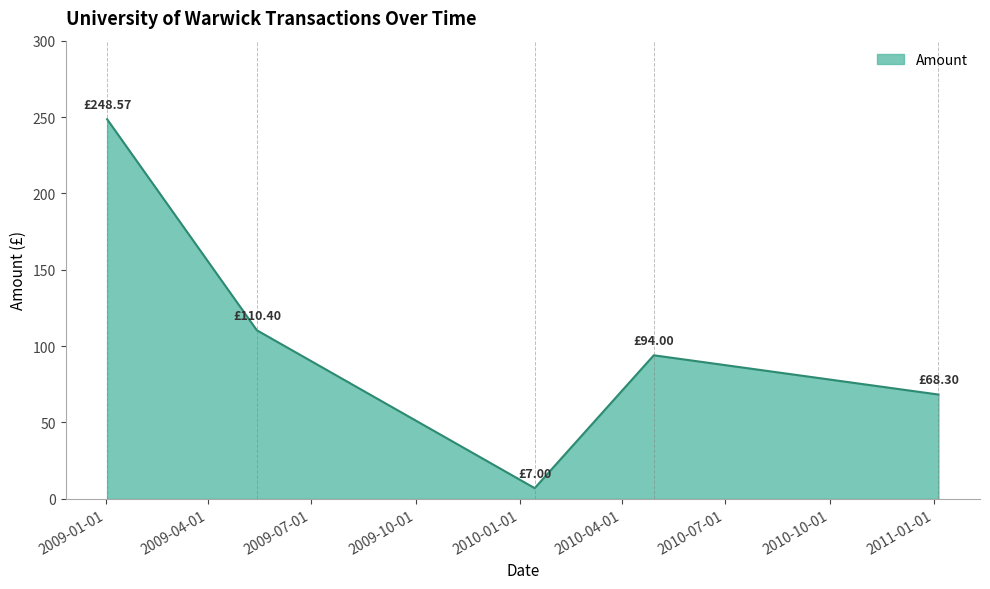

What is the average value?

105.7